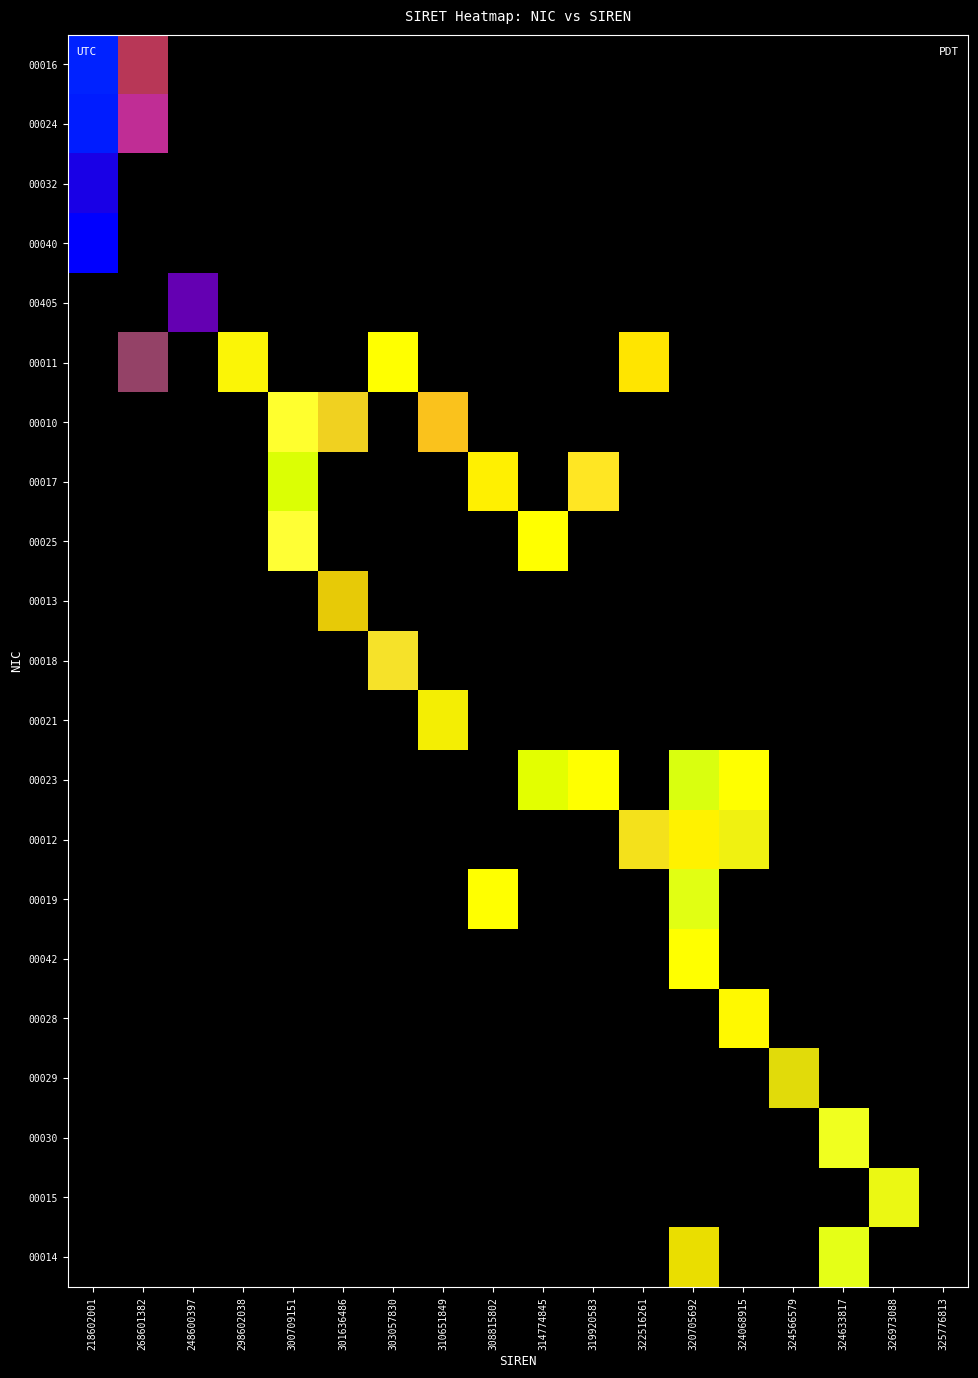

At which label is 00019 closest to 15996029150007?

308815802